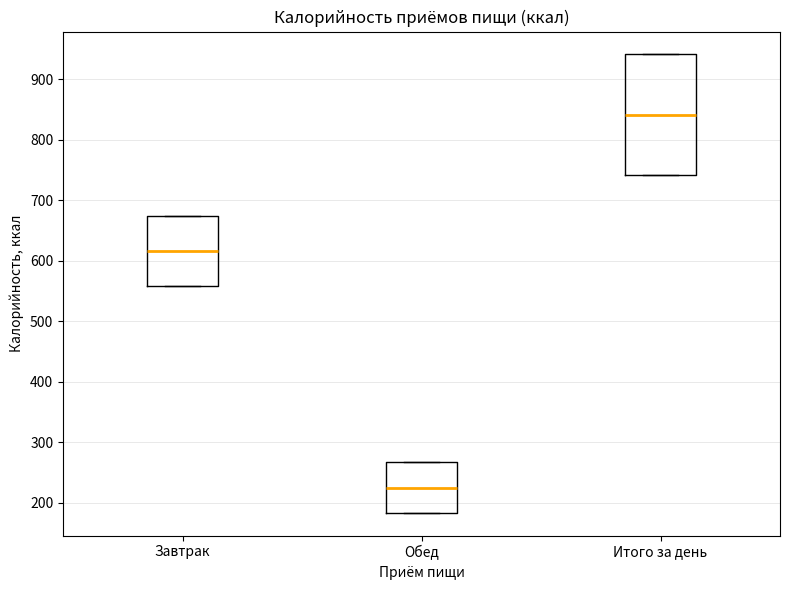

Reading left to right, read every box against the y-axis: the position of its median line, the range the box covers, and the ends of its whiskers. The values are not printed on the chart, so give them approximately, as read against the axis.

Завтрак: median 620, box 560 to 670, whiskers 560 to 670
Обед: median 220, box 180 to 270, whiskers 180 to 270
Итого за день: median 840, box 740 to 940, whiskers 740 to 940